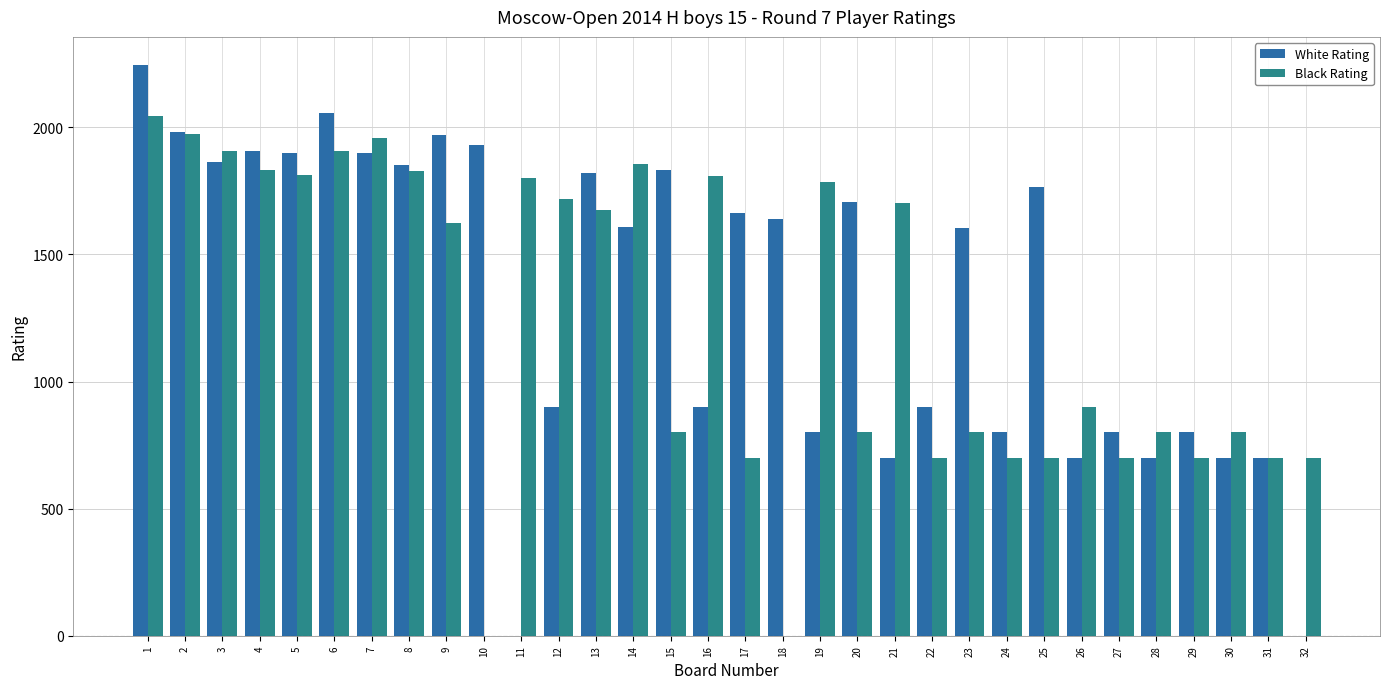

Count the number of categories in the chart.

32